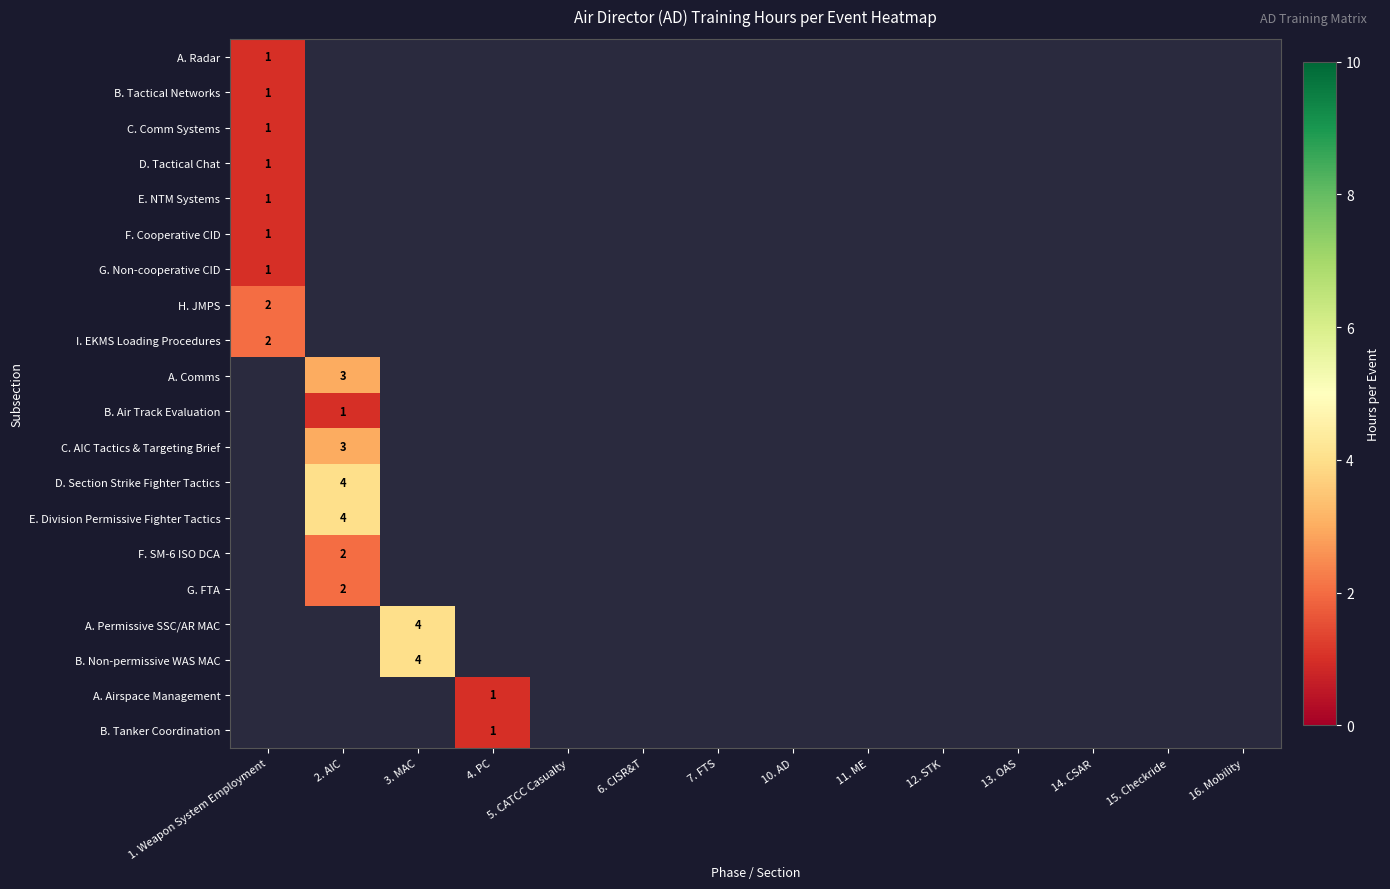

How many distinct data groups are displayed?

20